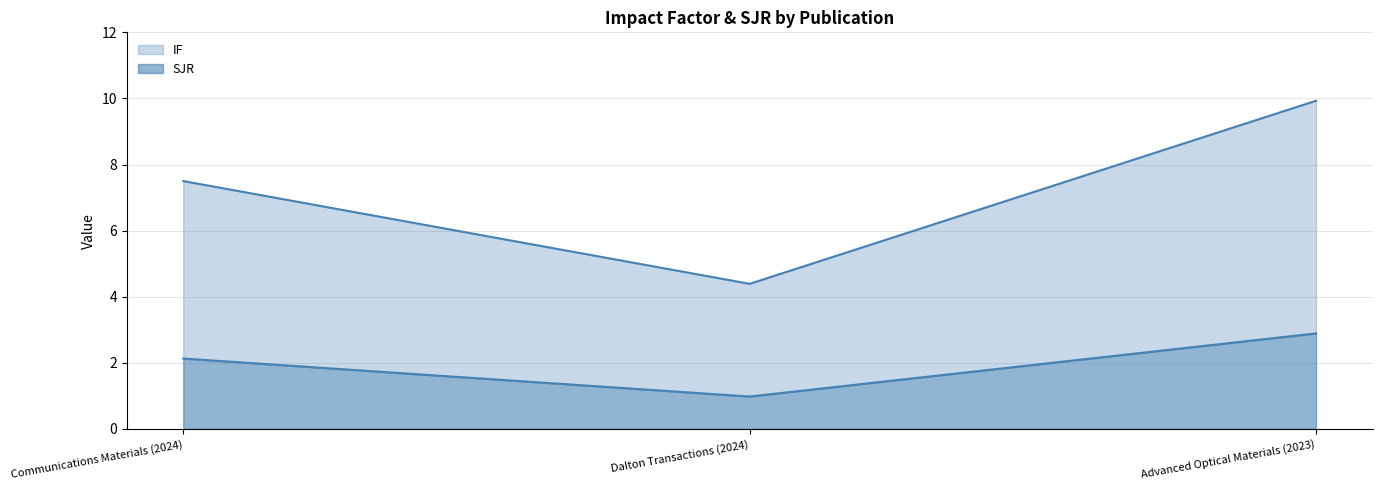

What value does the IF series have at Advanced Optical Materials (2023)?

9.9